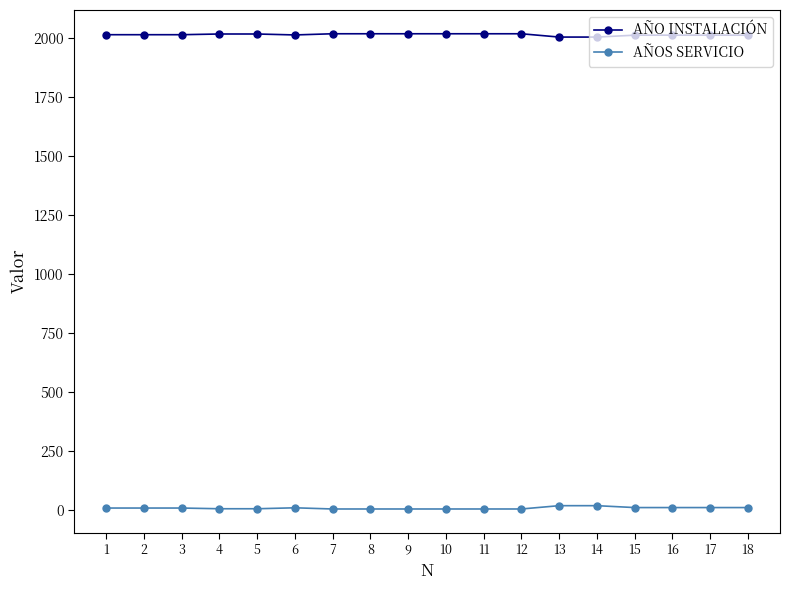

What is the total value across all series at 8?

2024